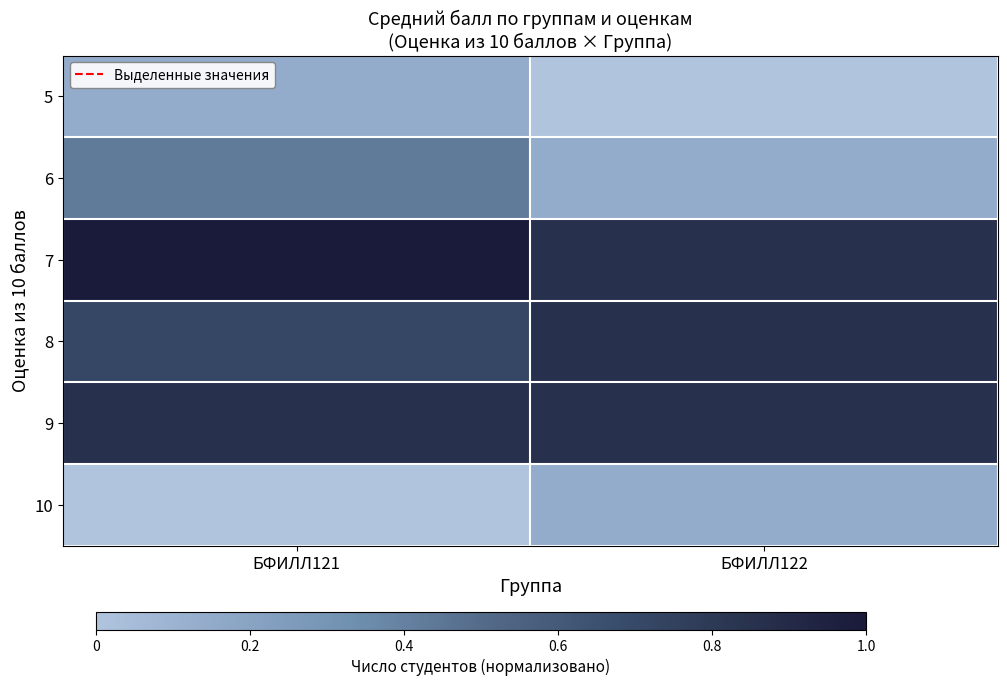

At which category is the sum across all series the highest?

БФИЛЛ121